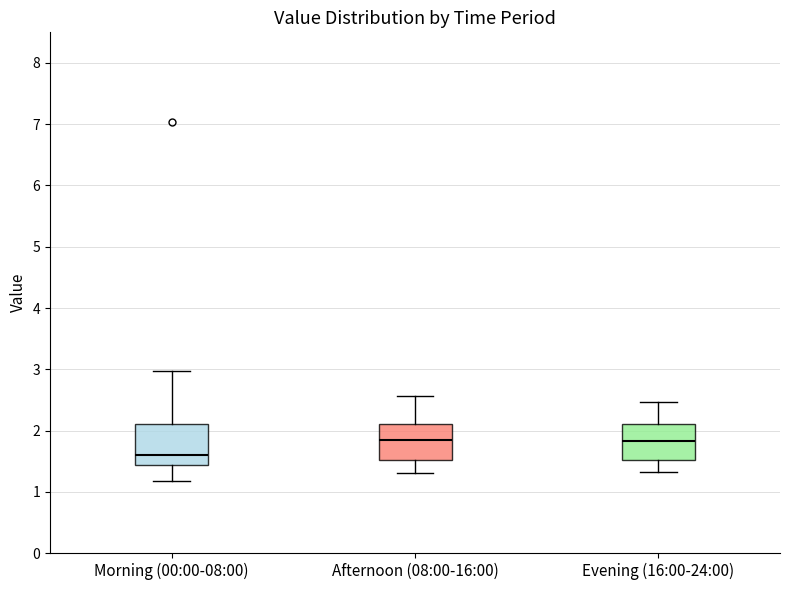

Where does the median line of the box for Morning (00:00-08:00) sit on the y-axis? The values are not printed on the chart, so give them approximately, as read against the axis.

1.6